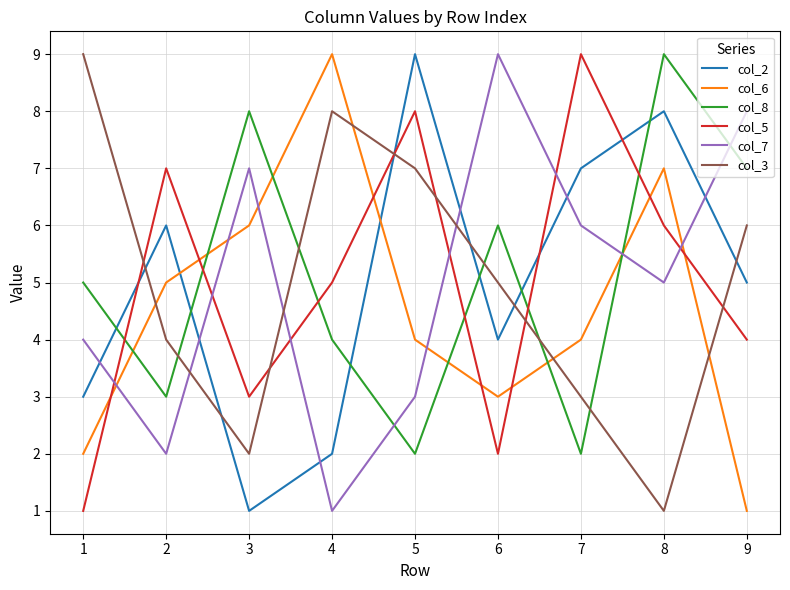

Reading left to right, what are all the values shown in this chart?

col_2: 1=3	2=6	3=1	4=2	5=9	6=4	7=7	8=8	9=5
col_6: 1=2	2=5	3=6	4=9	5=4	6=3	7=4	8=7	9=1
col_8: 1=5	2=3	3=8	4=4	5=2	6=6	7=2	8=9	9=7
col_5: 1=1	2=7	3=3	4=5	5=8	6=2	7=9	8=6	9=4
col_7: 1=4	2=2	3=7	4=1	5=3	6=9	7=6	8=5	9=8
col_3: 1=9	2=4	3=2	4=8	5=7	6=5	7=3	8=1	9=6